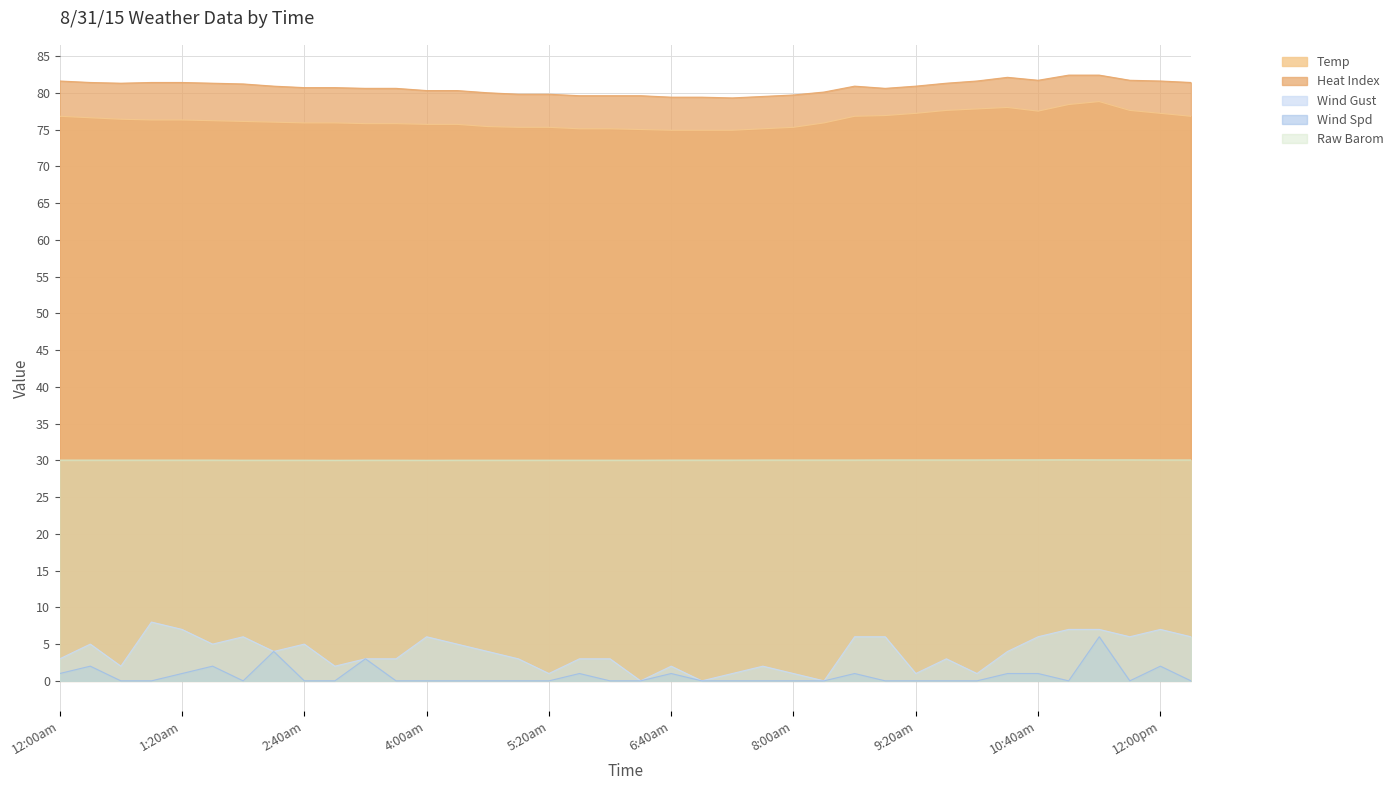

At which category is the sum across all series the highest?

11:20am